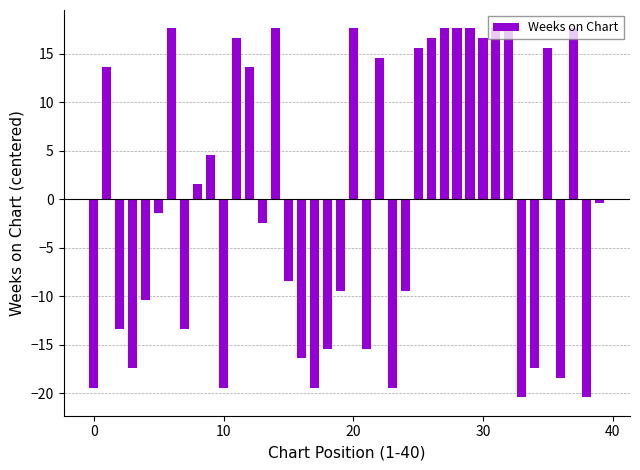

What is the value of the 14th bar from the left?

-2.4